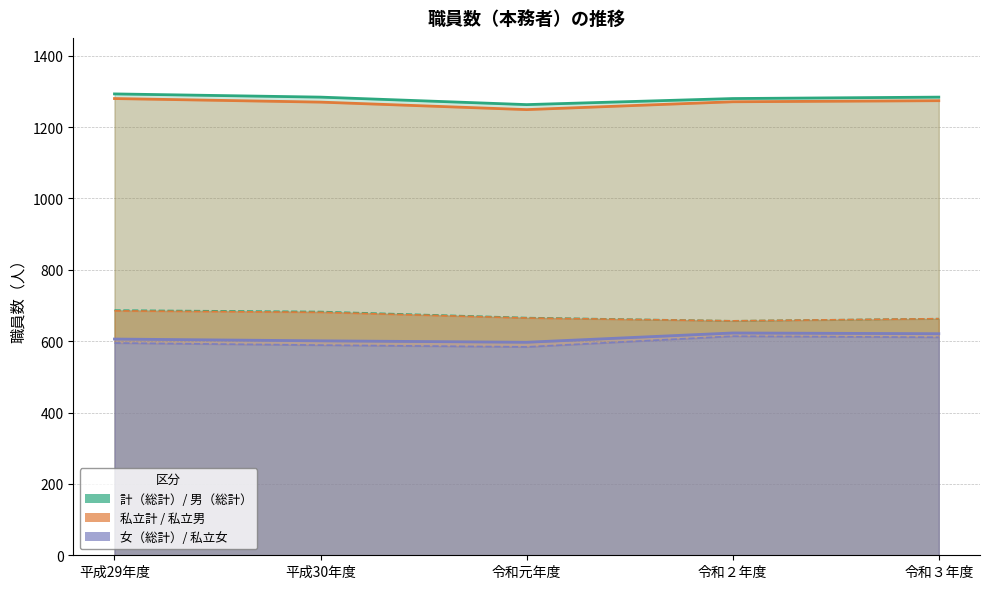

Does the chart display data point markers on the line(s)?

No